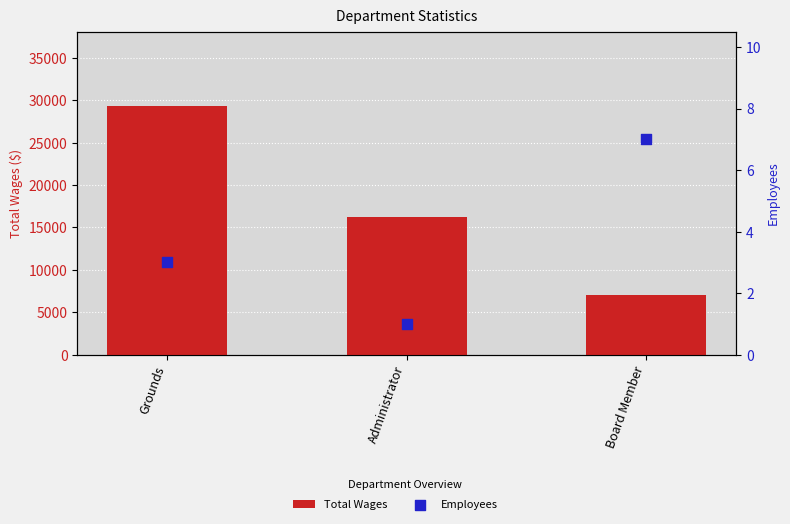

At how many categories does at least one series exceed 2658?

3